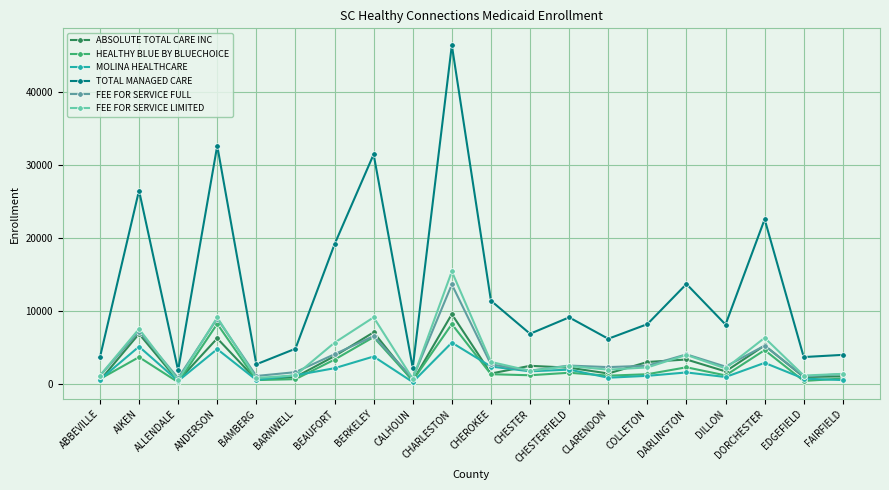

What is the difference between the second highest and second lowest values in the MOLINA HEALTHCARE series?

4709